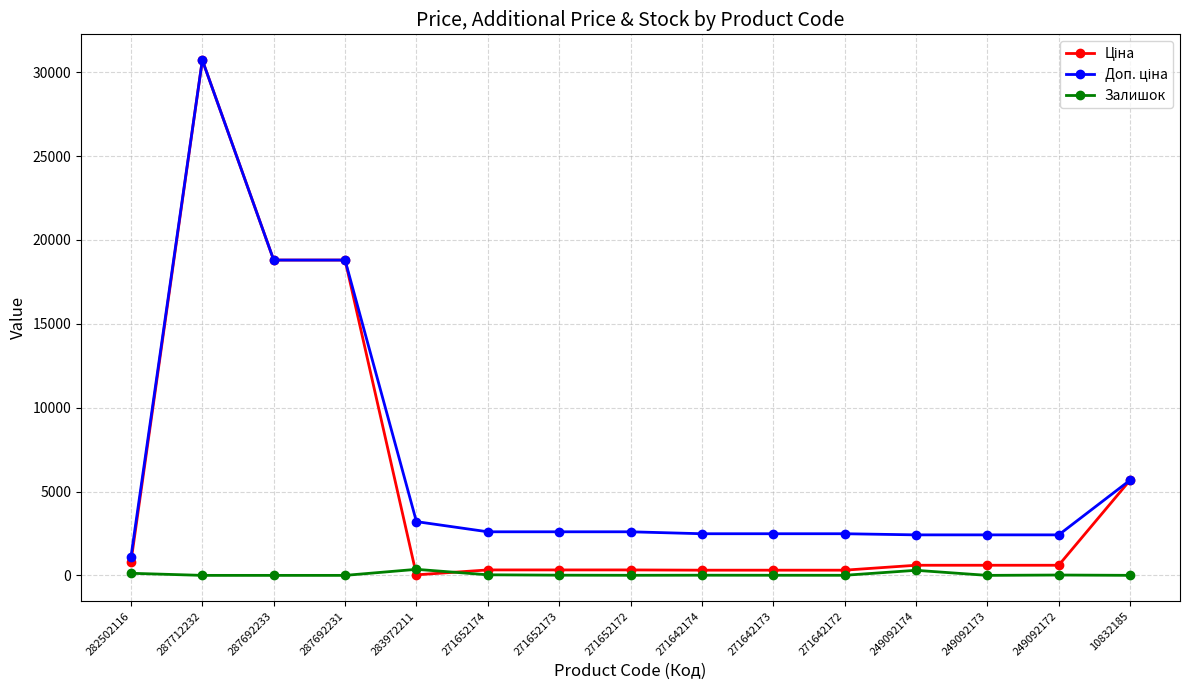

What is the difference between the highest and lowest values at 287692231?

18796.8